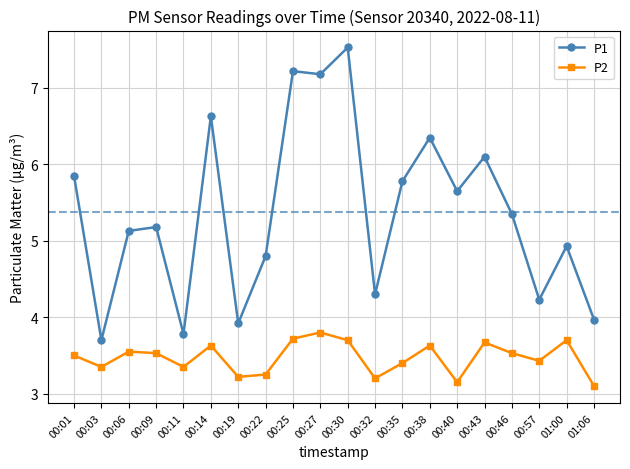

Rank the series by their maximum value, from lowest to highest.

P2, P1